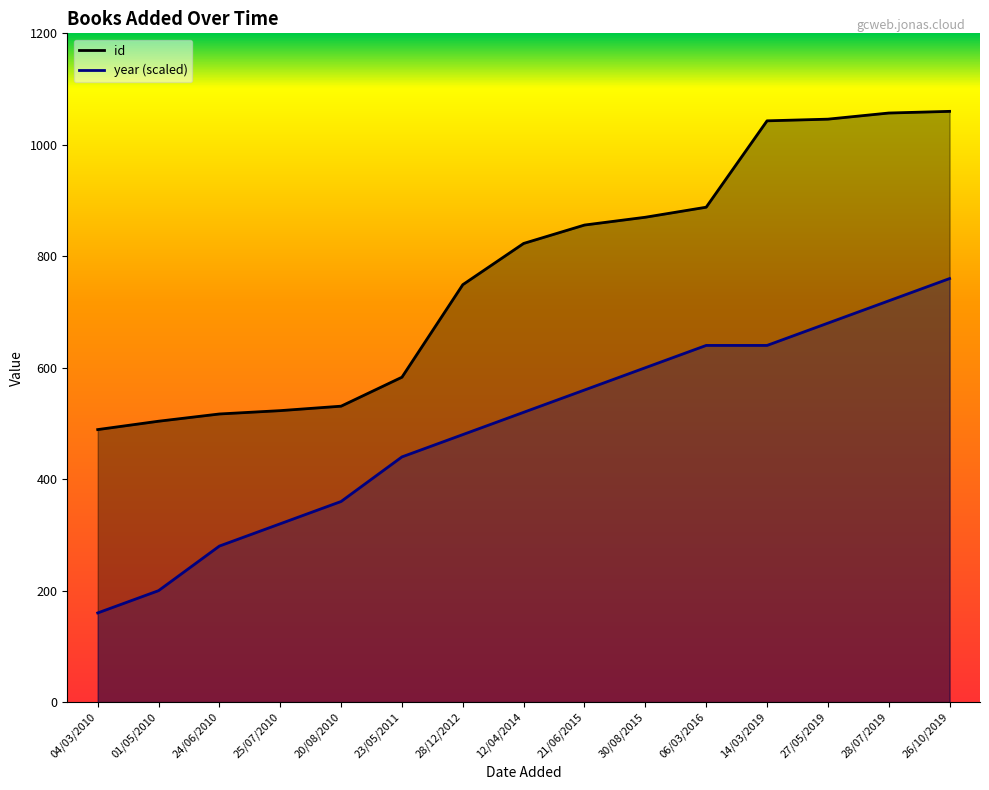

What is the highest value of the id series?

1060